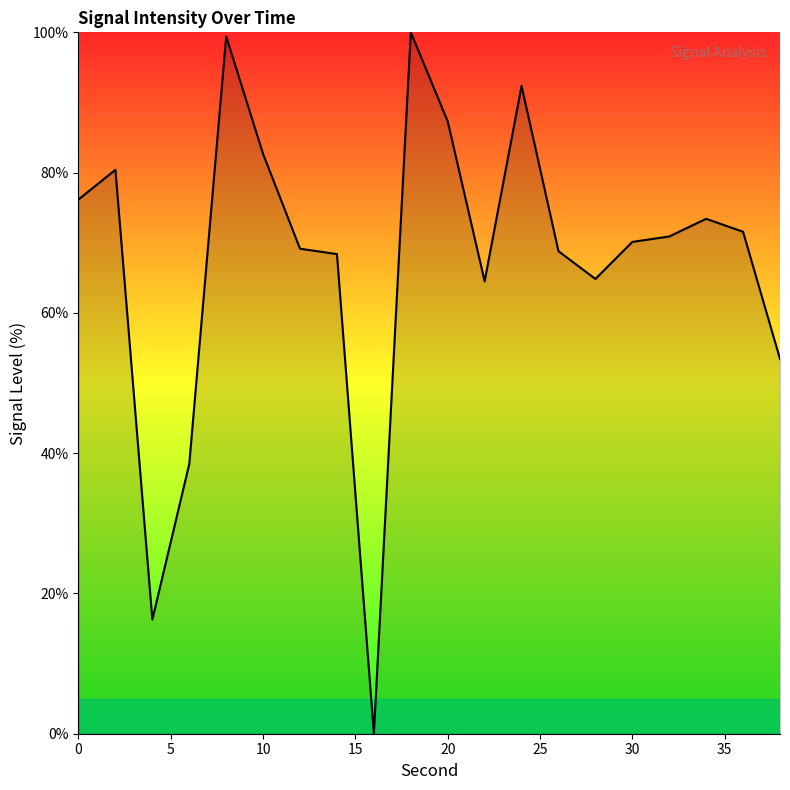

What is the difference between the maximum and minimum values?

100.0